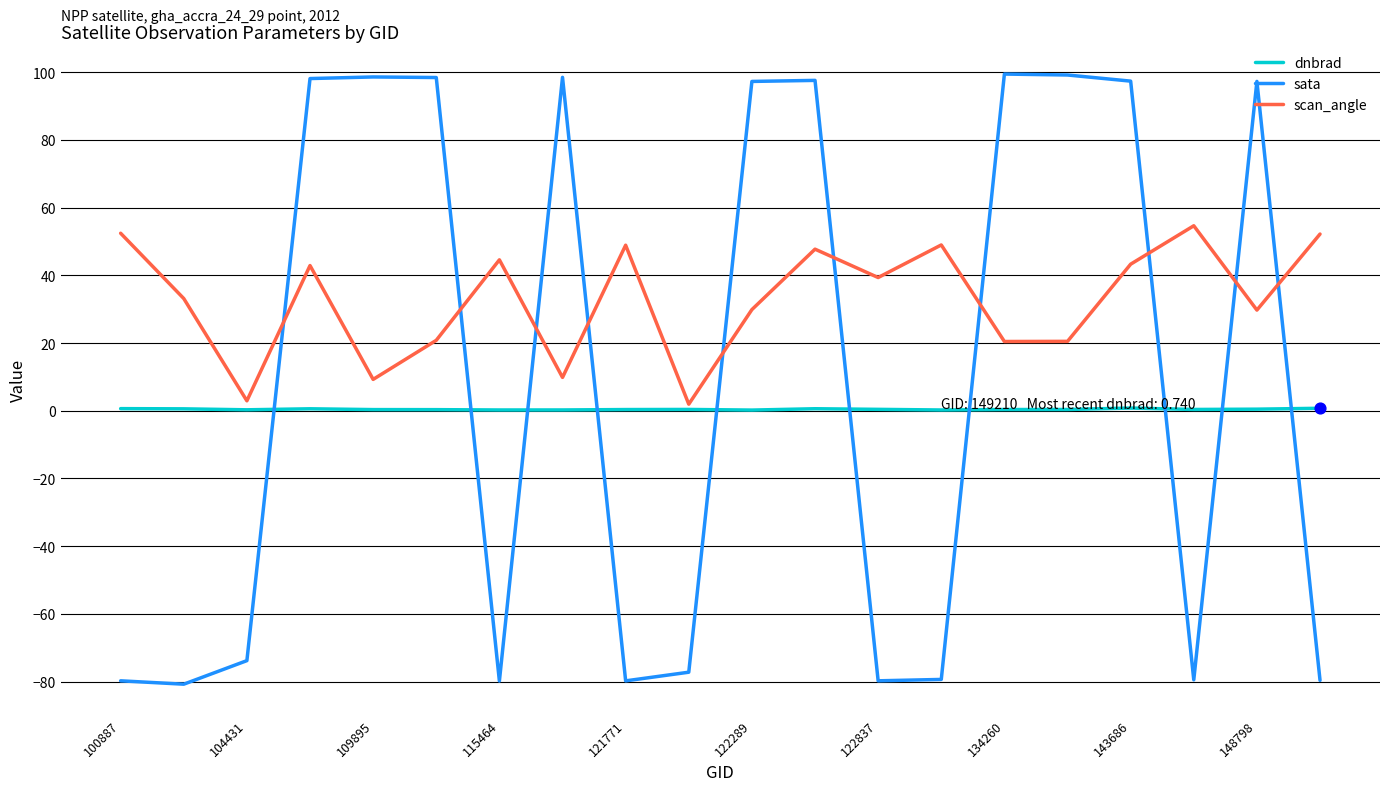

Which series has the largest total across all categories?

scan_angle